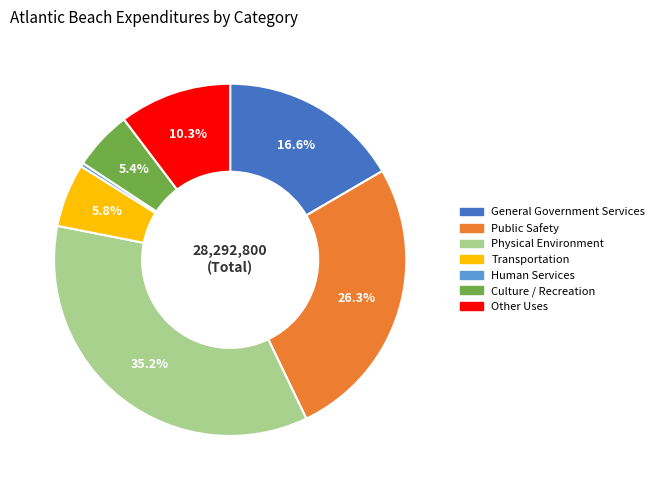

To the nearest percent, what is the average slice percentage?

14%